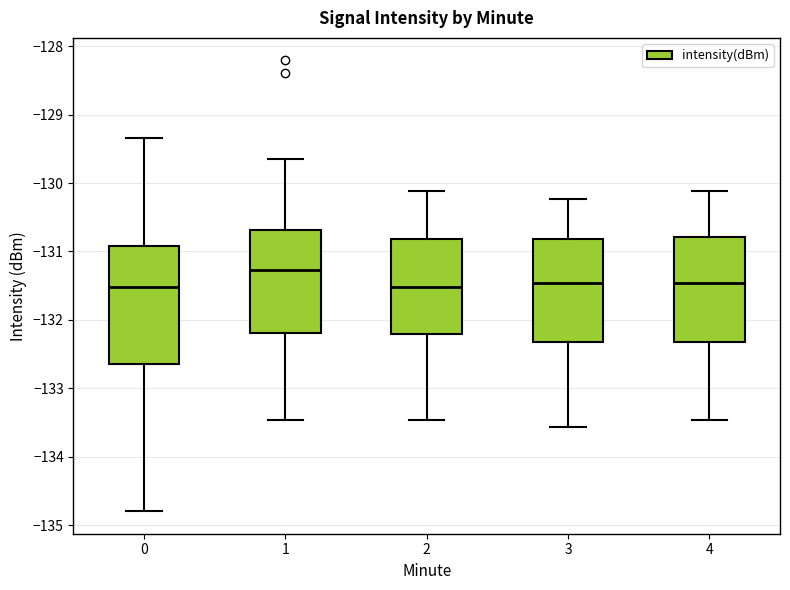

Where does the median line of the box at x = 3 sit on the y-axis? The values are not printed on the chart, so give them approximately, as read against the axis.

-131.5